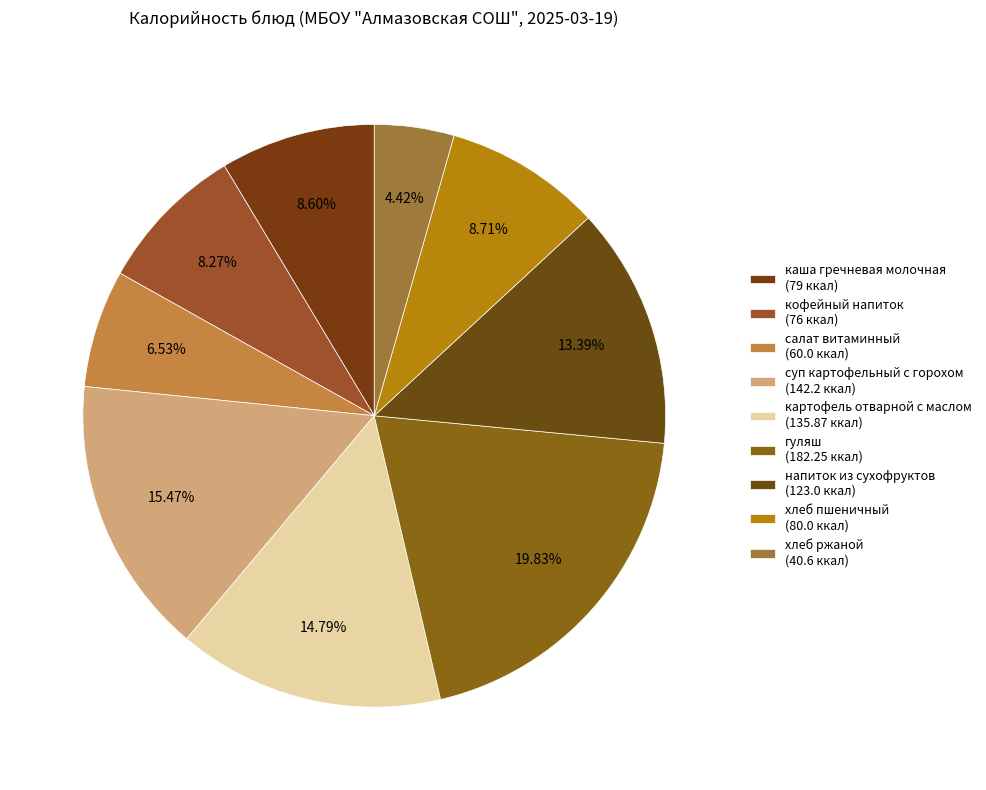

Count the number of slices in the pie.

9